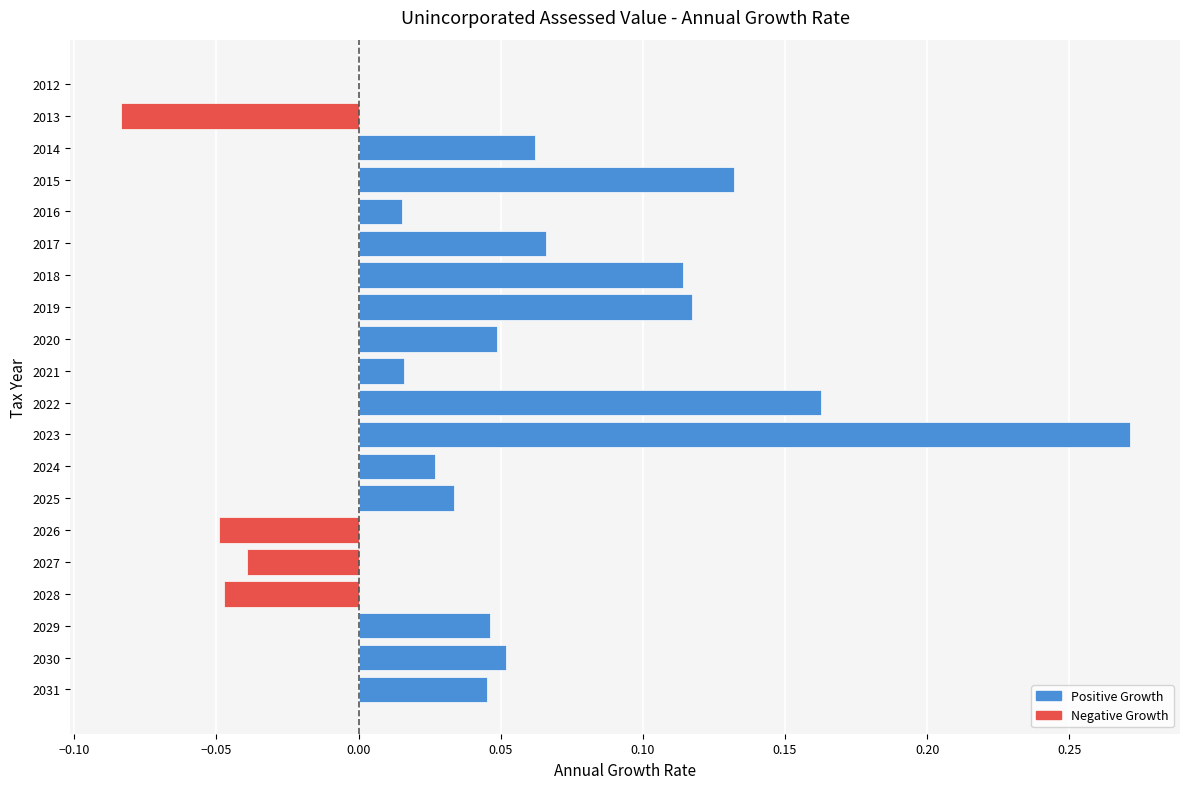

How many distinct data groups are displayed?

1